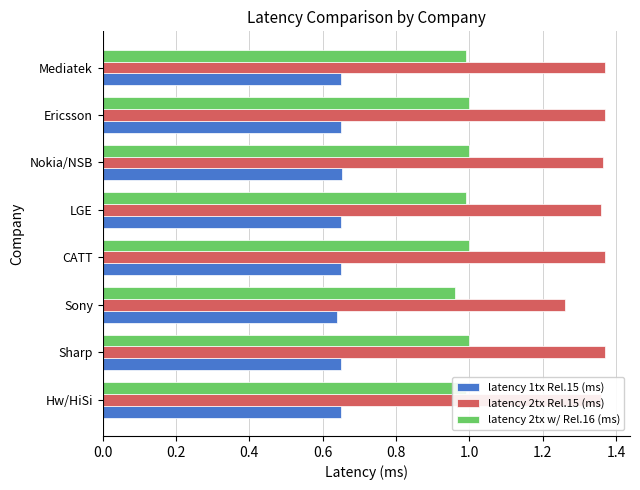

What is the total value across all series at Sony?

2.9